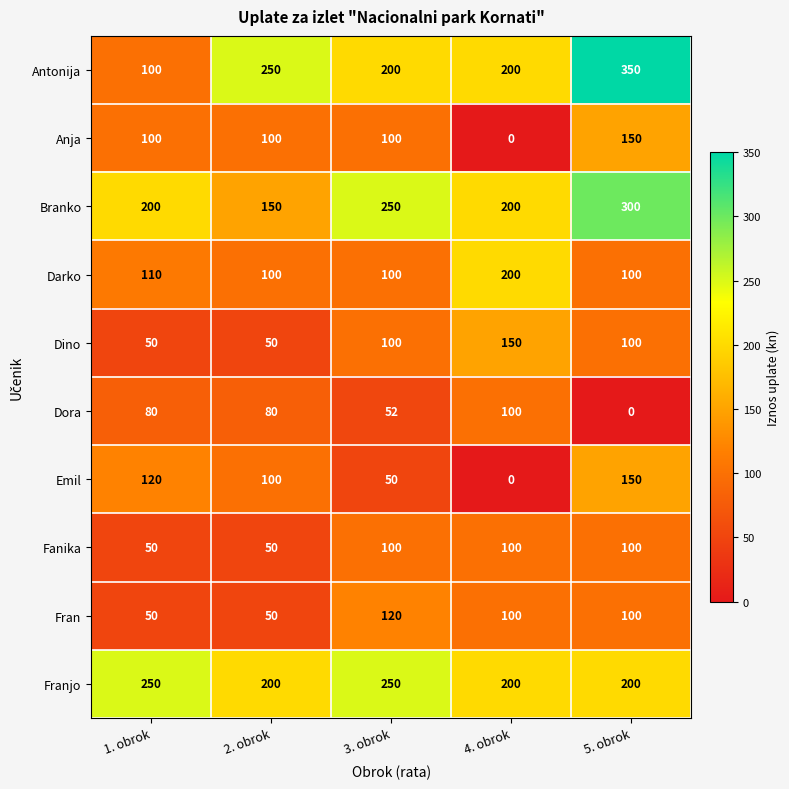

What is the total value across all series at 1. obrok?

1110